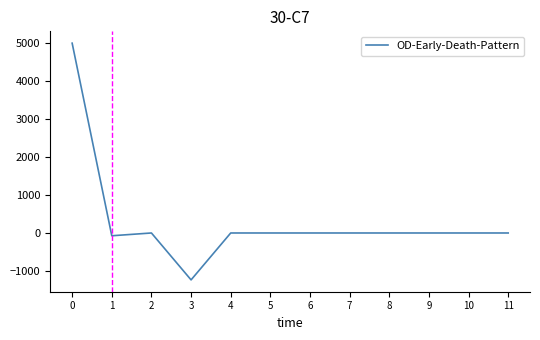

What is the minimum value shown in the chart?

-1232